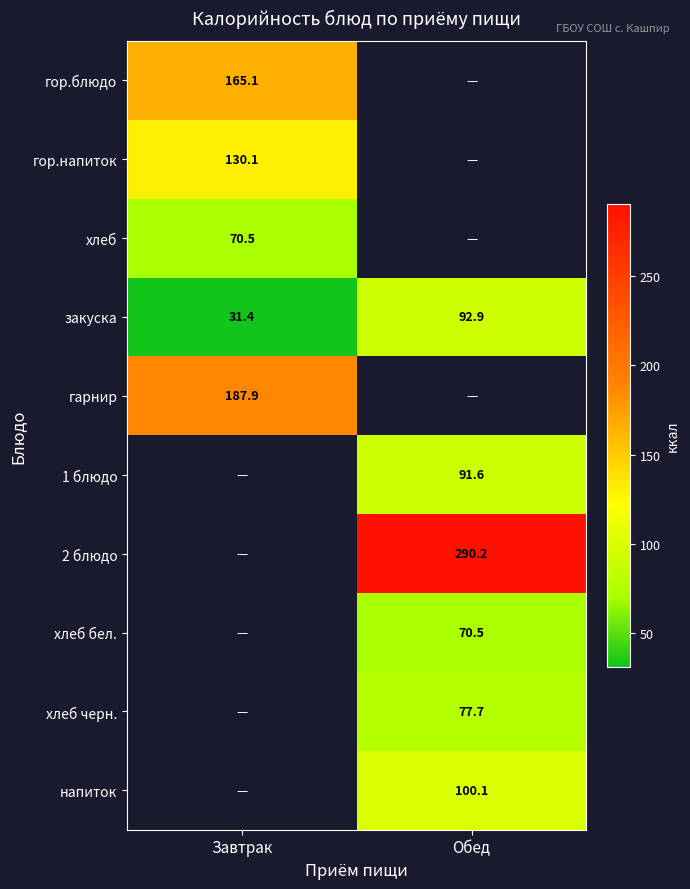

Rank the categories by закуска value from highest to lowest.

Обед, Завтрак